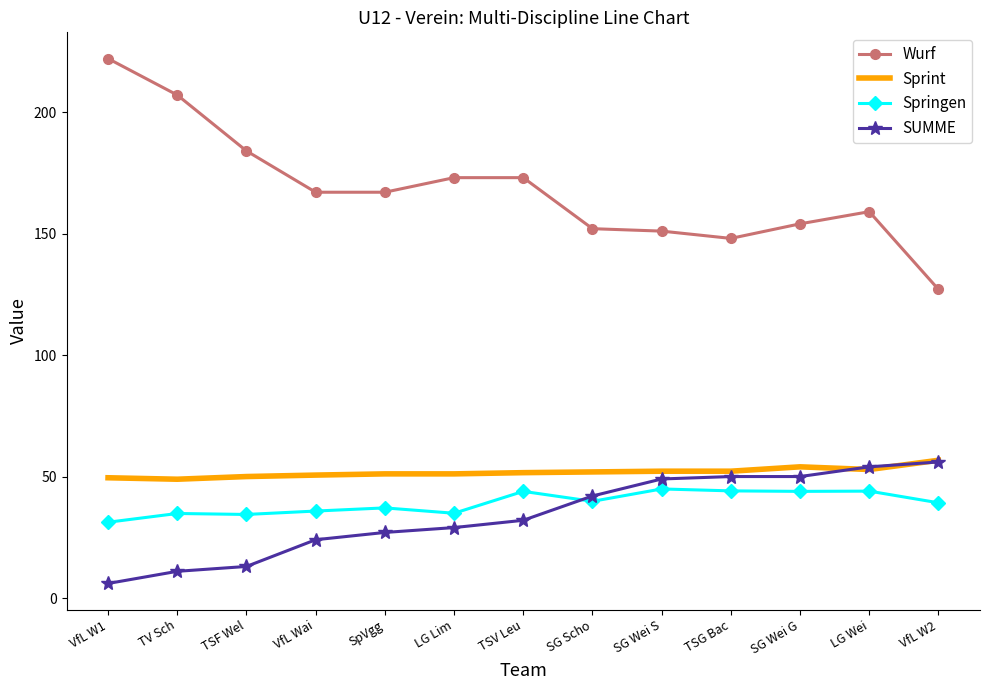

Which series has the largest range (max minus min)?

Wurf